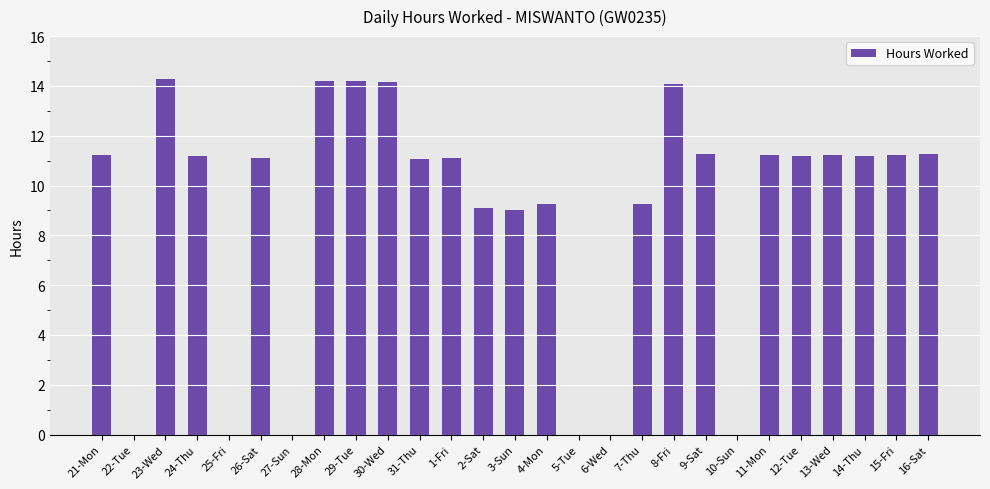

What is the maximum value shown in the chart?

14.3